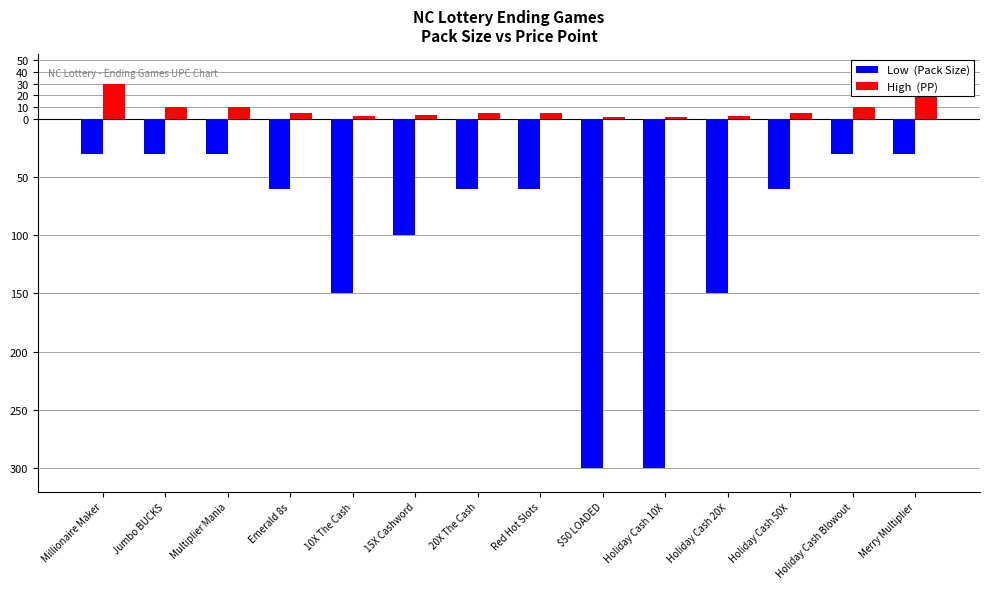

Reading left to right, transcribe all the data shown in this chart.

Low  (Pack Size): -30	-30	-30	-60	-150	-100	-60	-60	-300	-300	-150	-60	-30	-30
High  (PP): 30	10	10	5	2	3	5	5	1	1	2	5	10	20